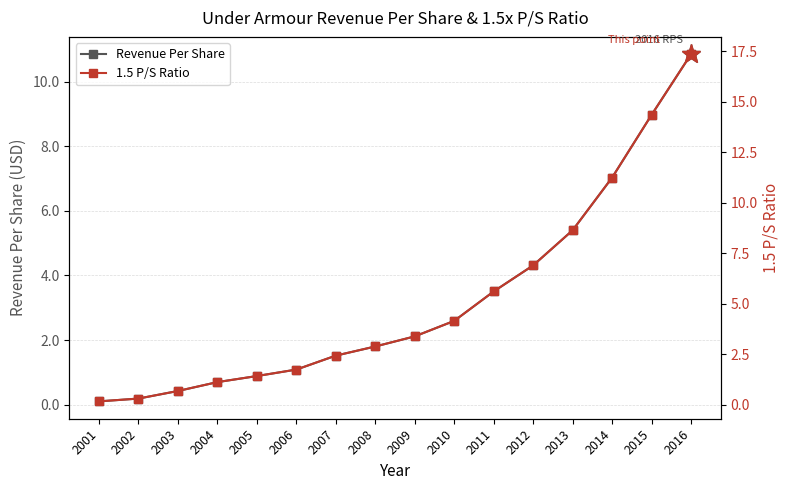

Rank the series by their average value, from lowest to highest.

Revenue Per Share, 1.5 P/S Ratio